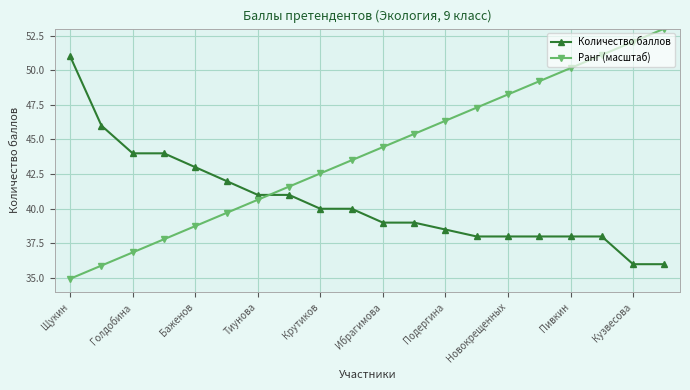

Rank the series by their maximum value, from highest to lowest.

Ранг (масштаб), Количество баллов